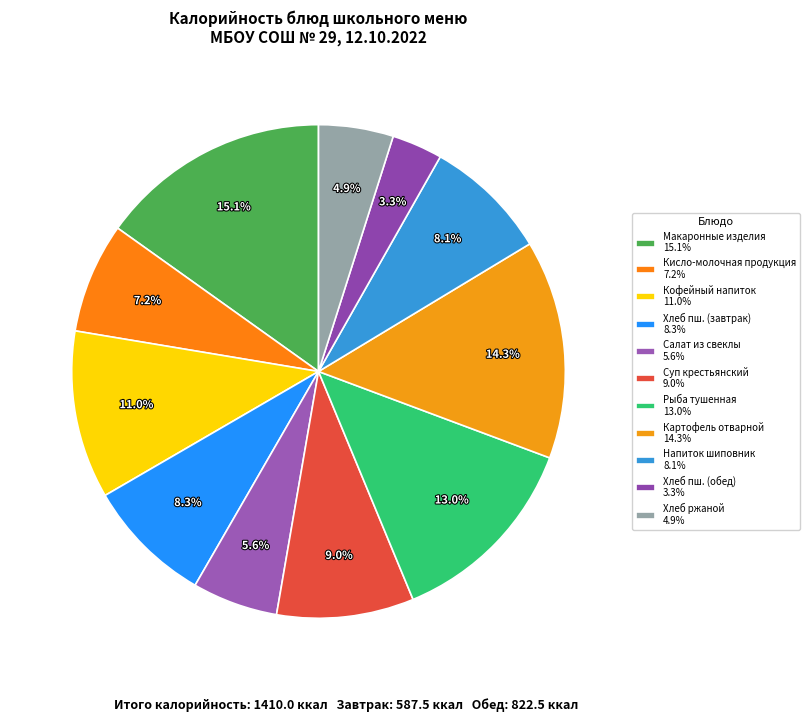

Which category has the smallest portion of the pie?

Хлеб пш. (обед) 3.3%